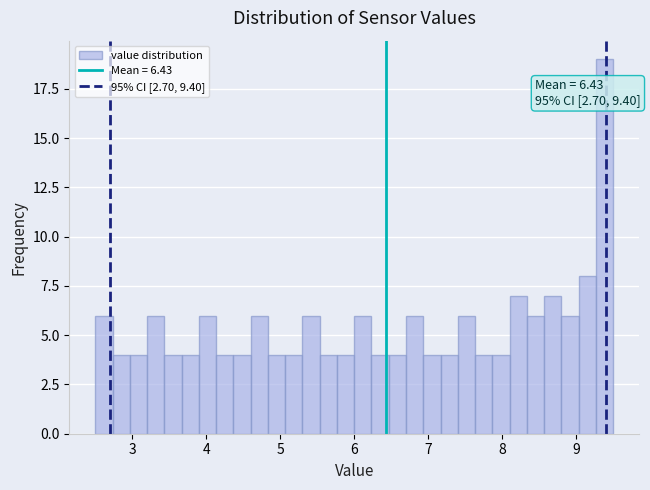

Read against the x-axis, roughly where is the centre of the tallest bar?

9.4